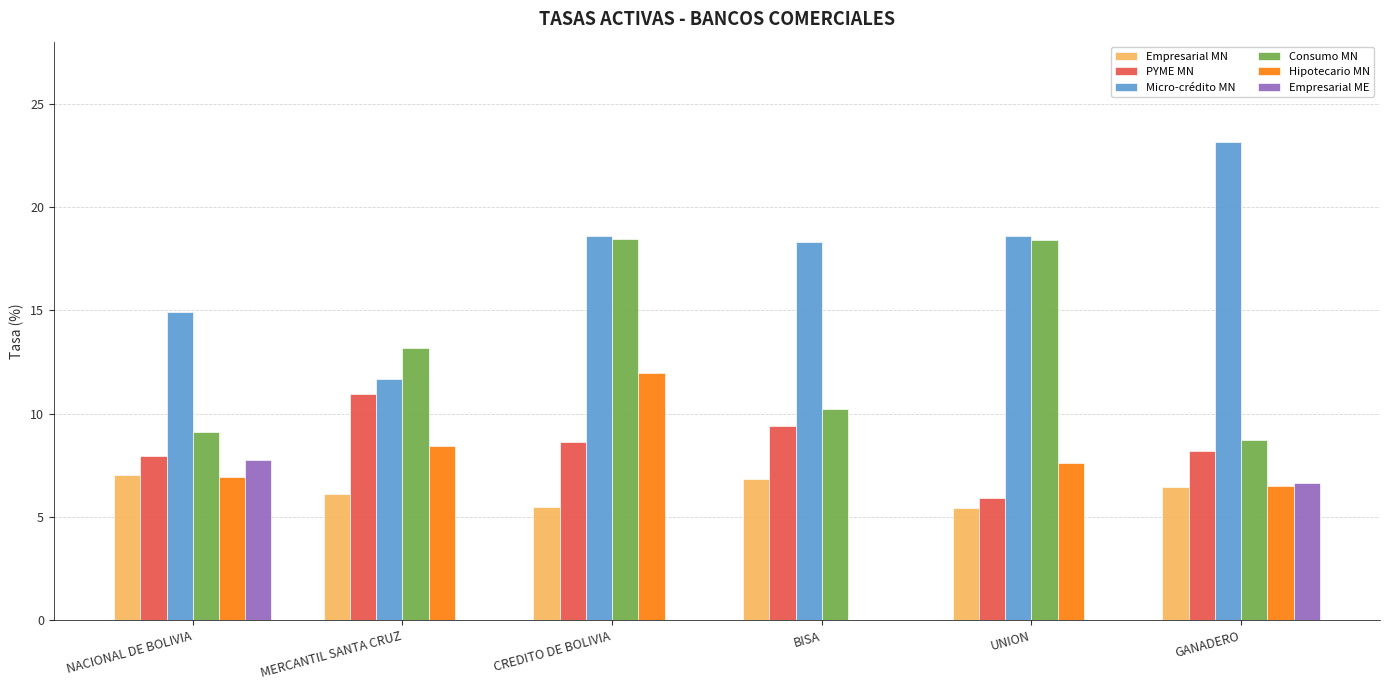

What is the sum of the Consumo MN values at UNION and GANADERO?

27.1